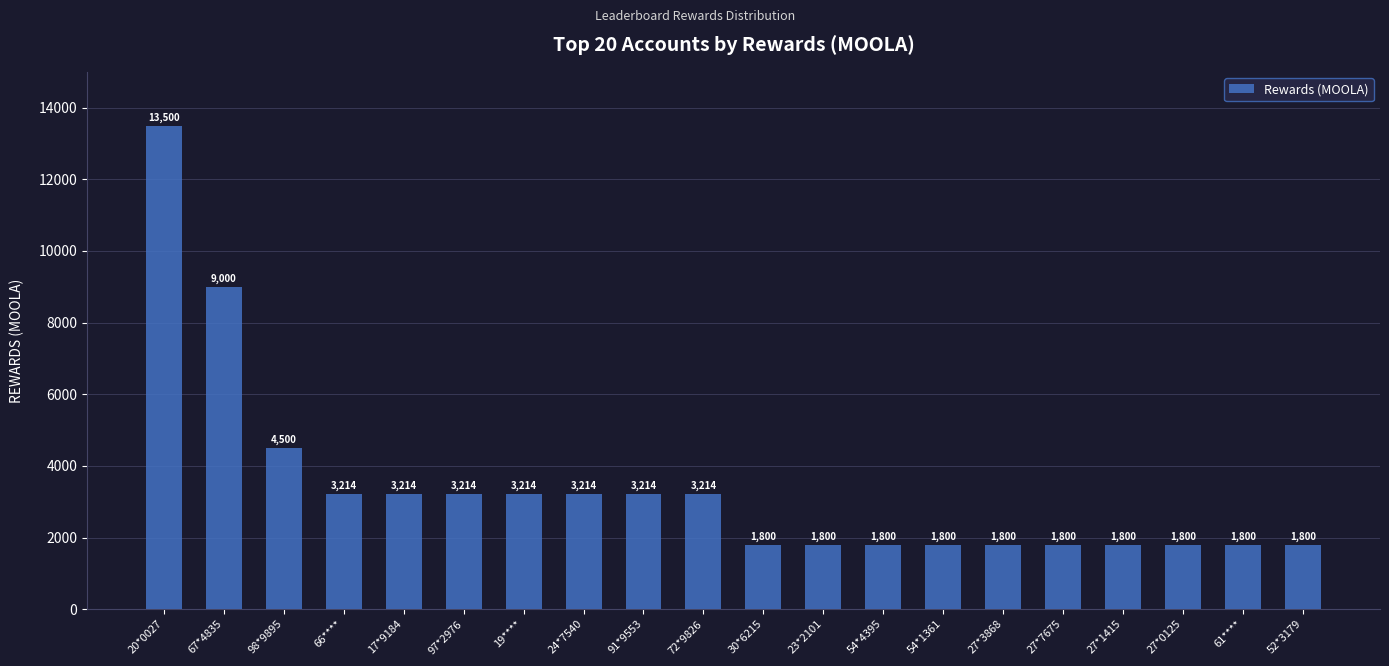

The chart shows a value of 1800 at 27*0125. True or false?

True